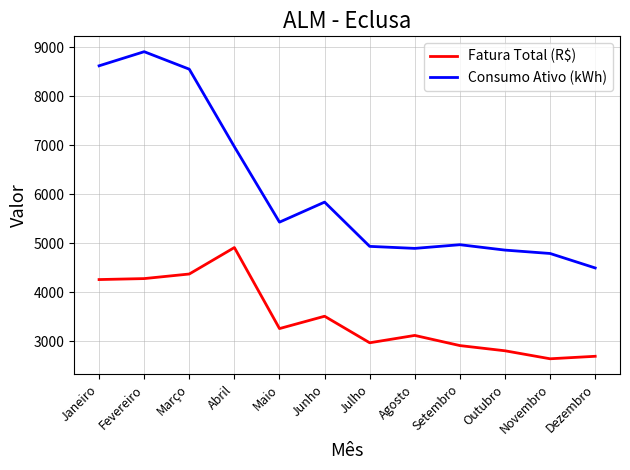

Where is the first local minimum for Consumo Ativo (kWh)?

Maio